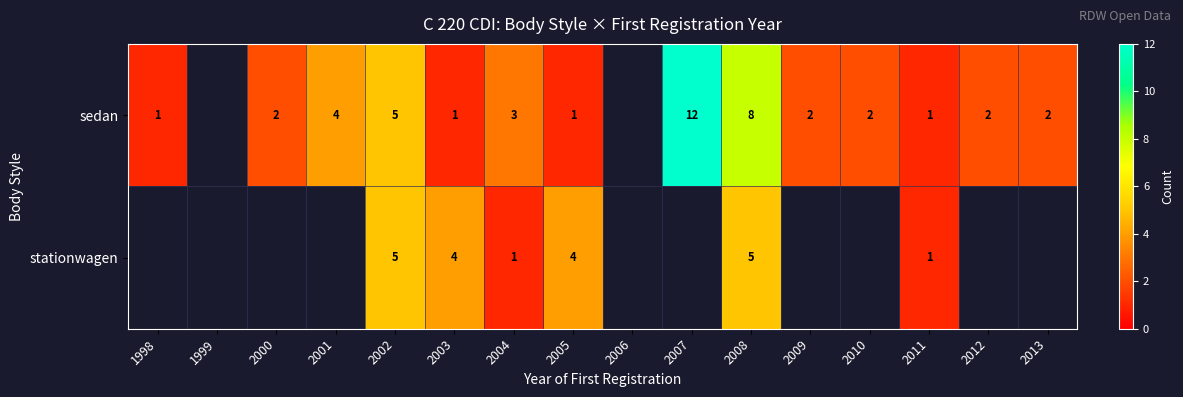

What is the spread (max minus min) of values at 2005?

3